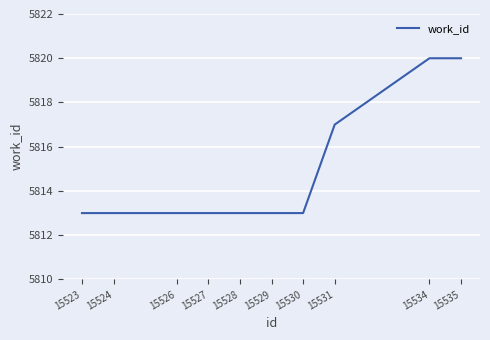

What is the difference between the values at 15529 and 15534?

7